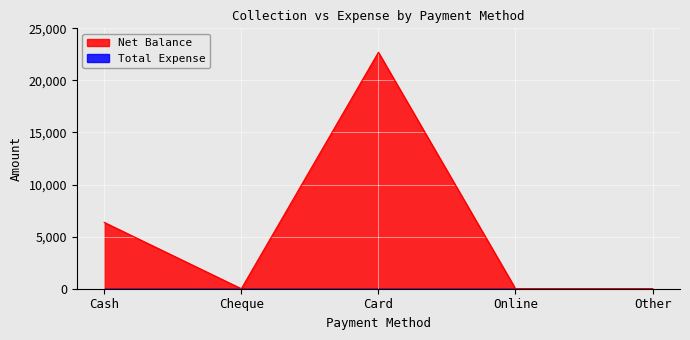

Which has a higher value, Cheque or Cash?

Cash